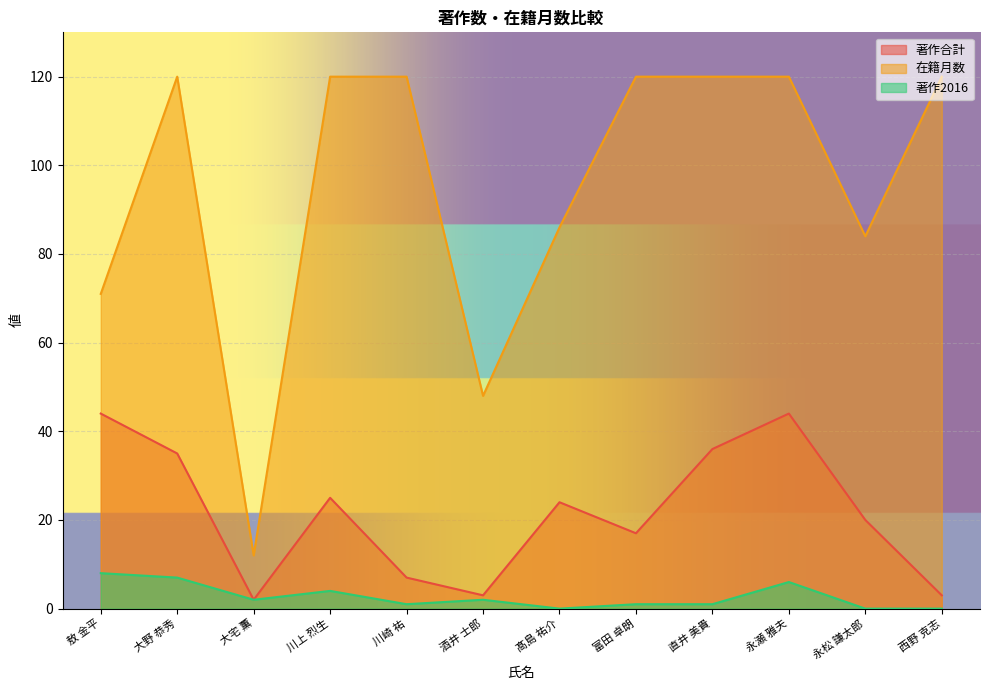

Which category has the lowest value in the 著作合計 series?

大宅 薫